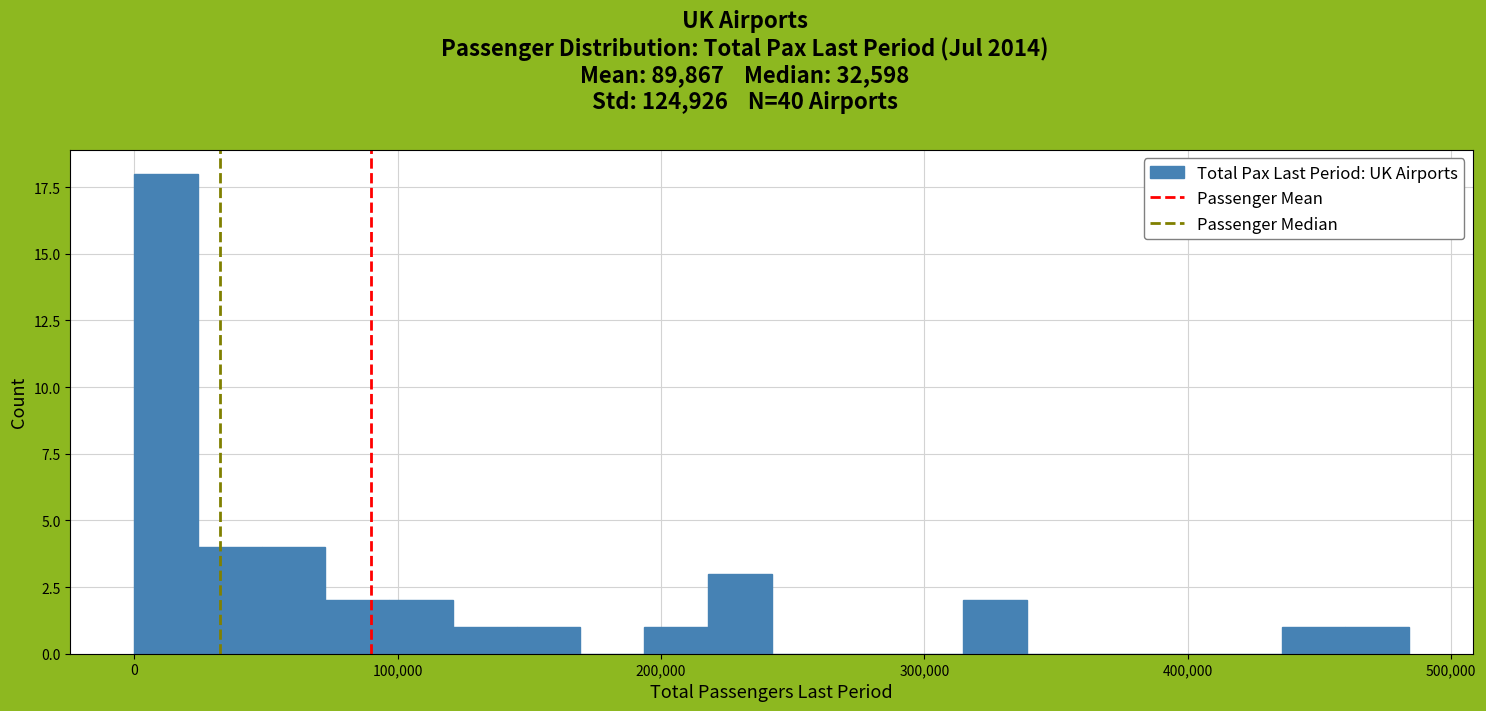

Read against the x-axis, roughly where is the centre of the tallest bar?

10000